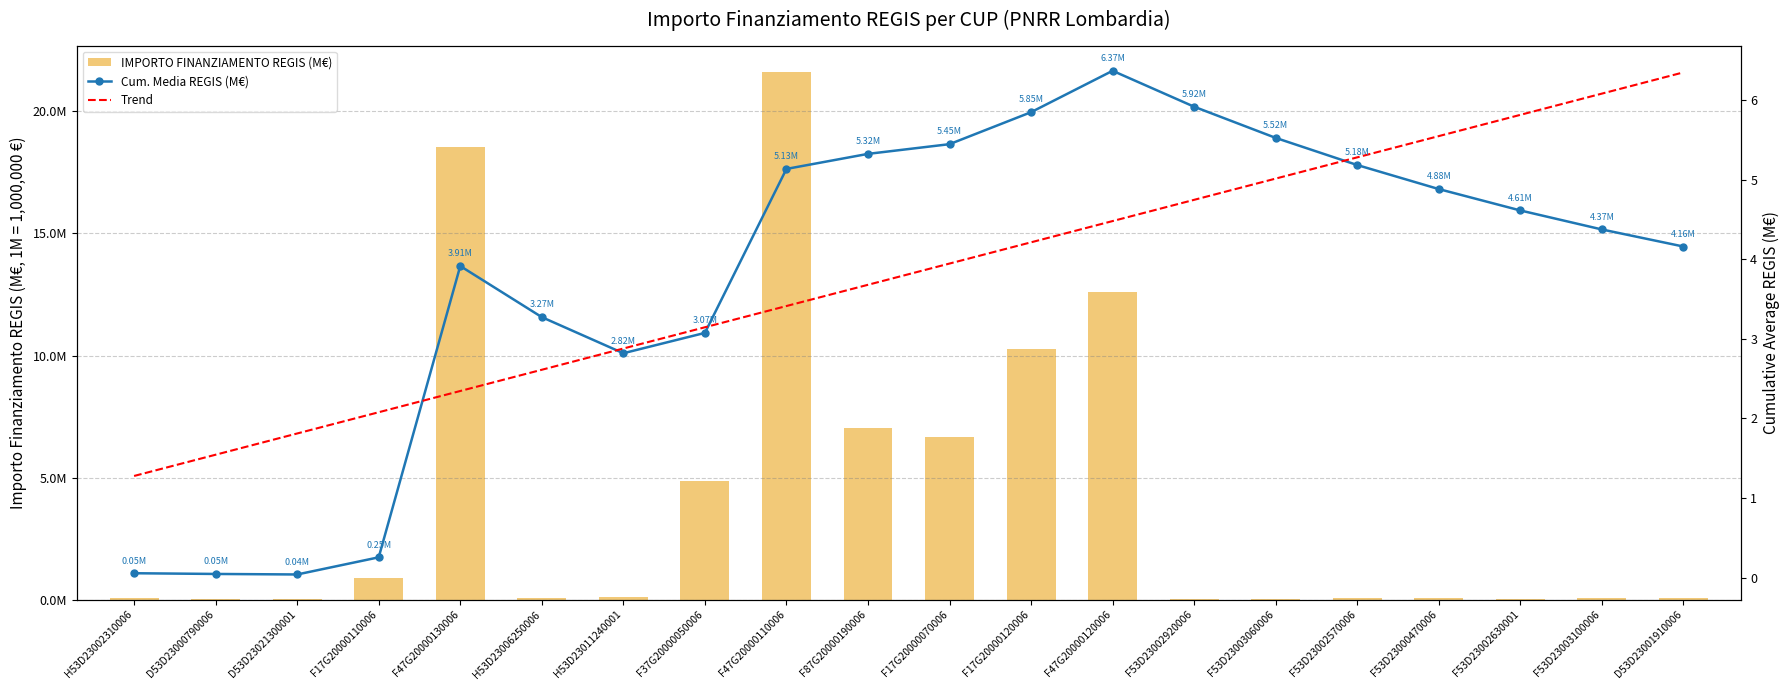

The value of Trend at F17G20000070006 is 3.9. True or false?

True